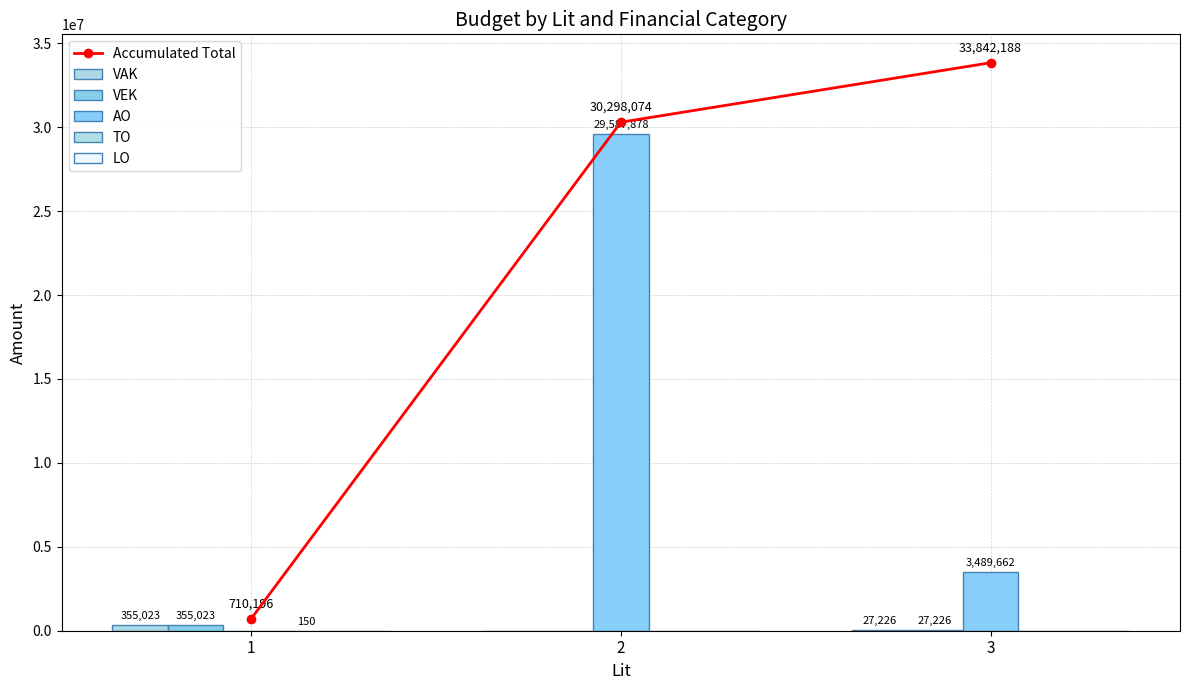

At which label does LO reach its peak?

1